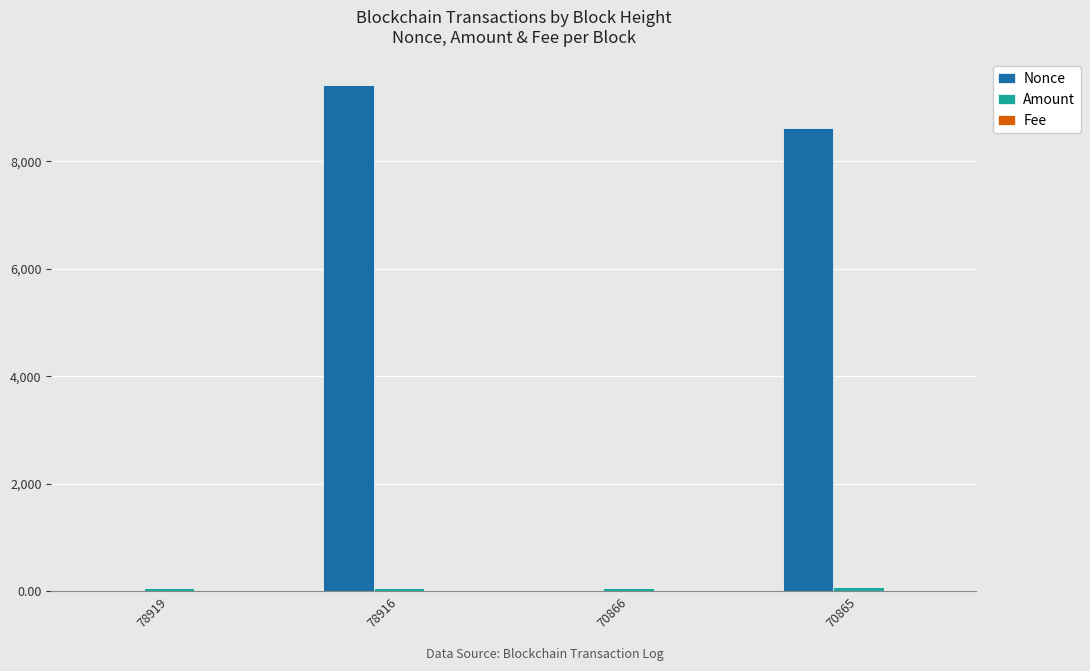

Between 70866 and 70865, which series saw the biggest shift?

Nonce